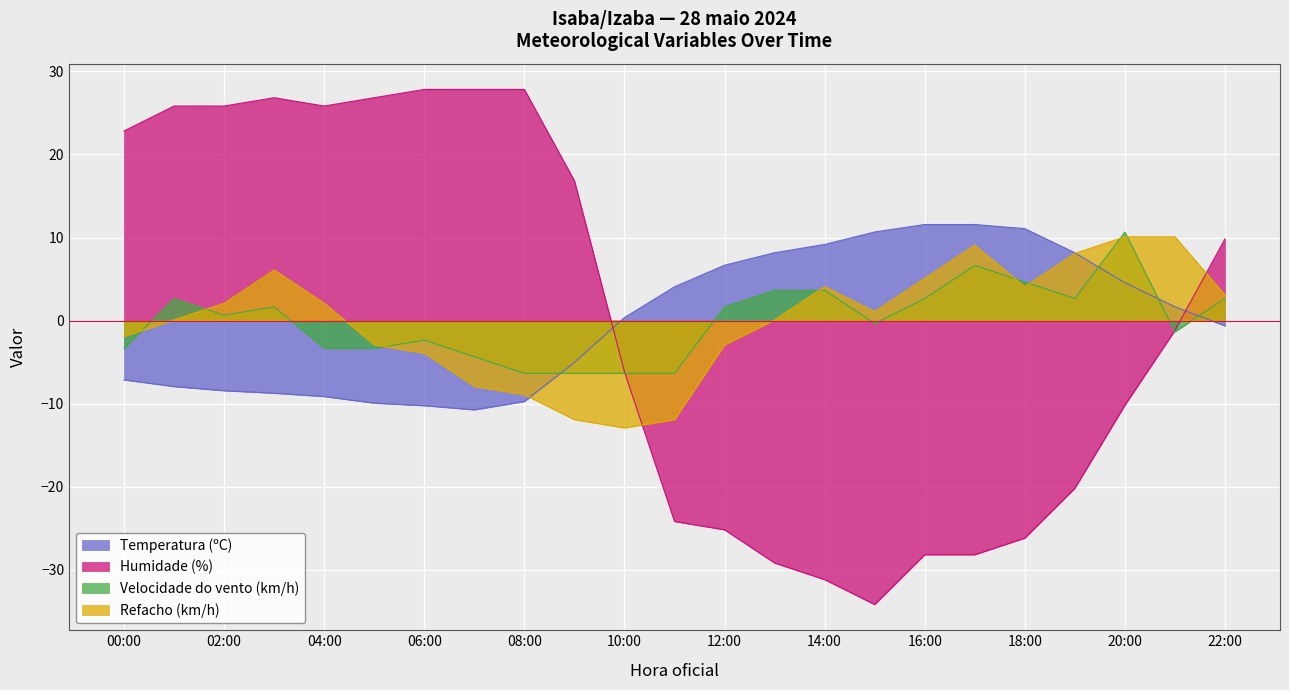

After their last crossing, which series has the higher values: Refacho (km/h) or Humidade (%)?

Humidade (%)